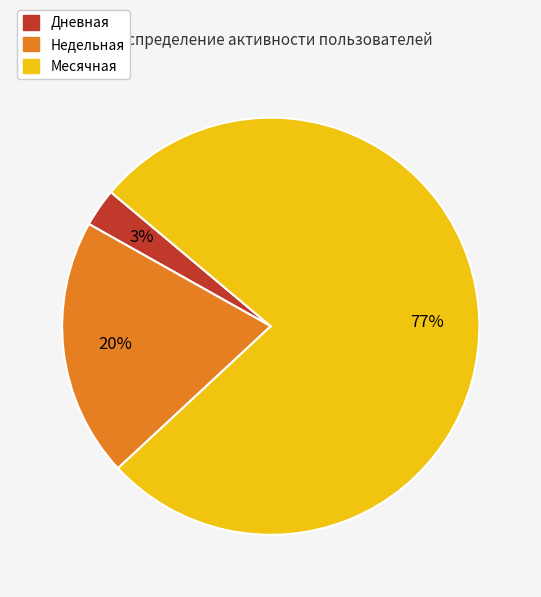

Which has a higher value, Месячная or Дневная?

Месячная